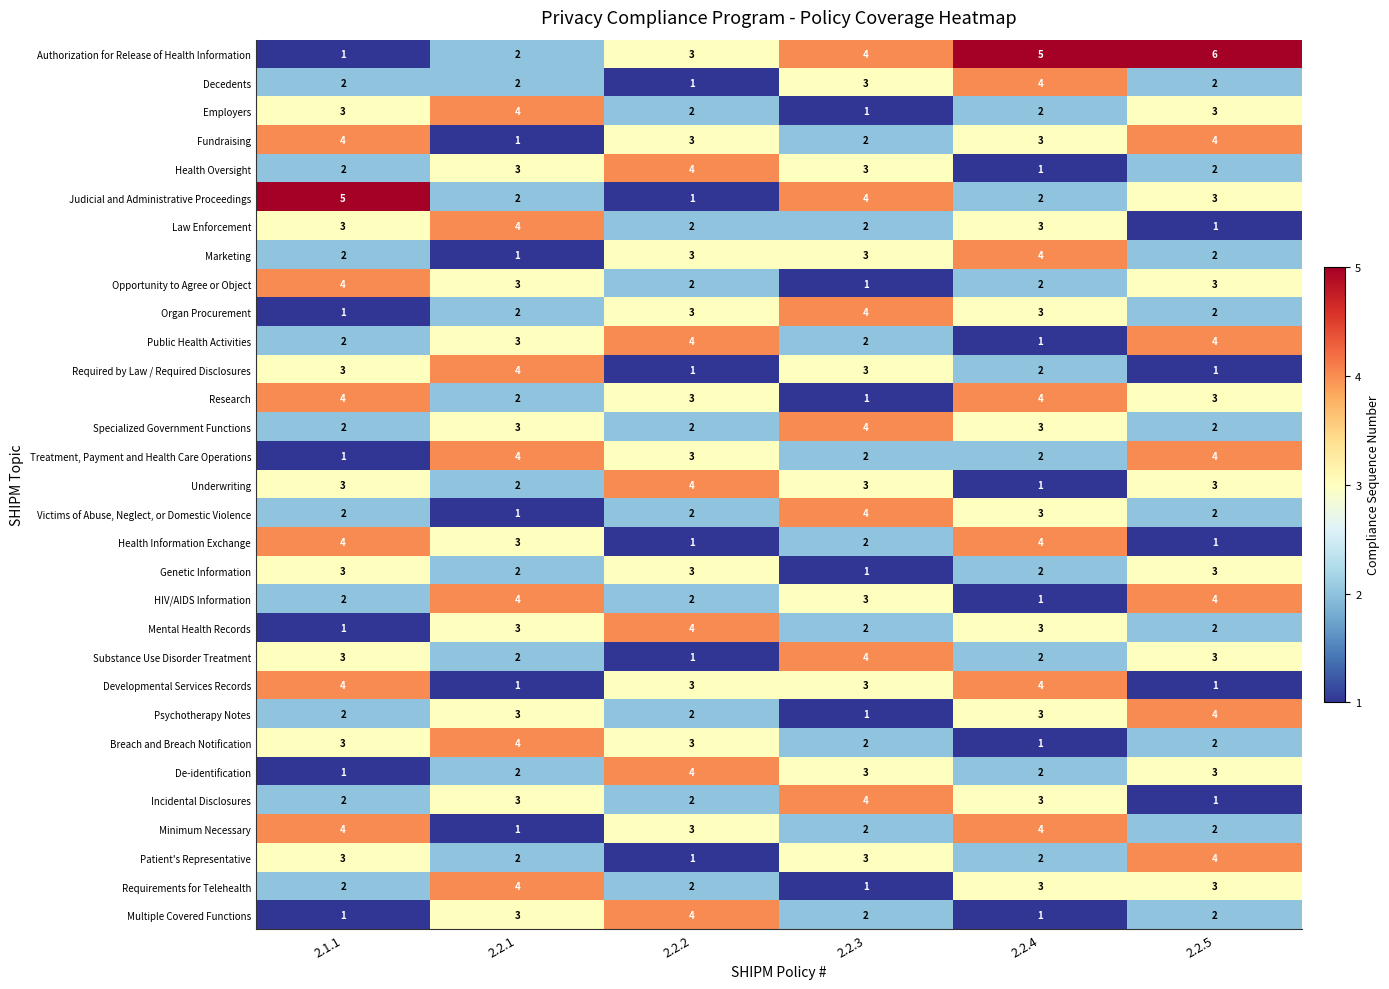

What is the total value across all series at 2.2.4?

80